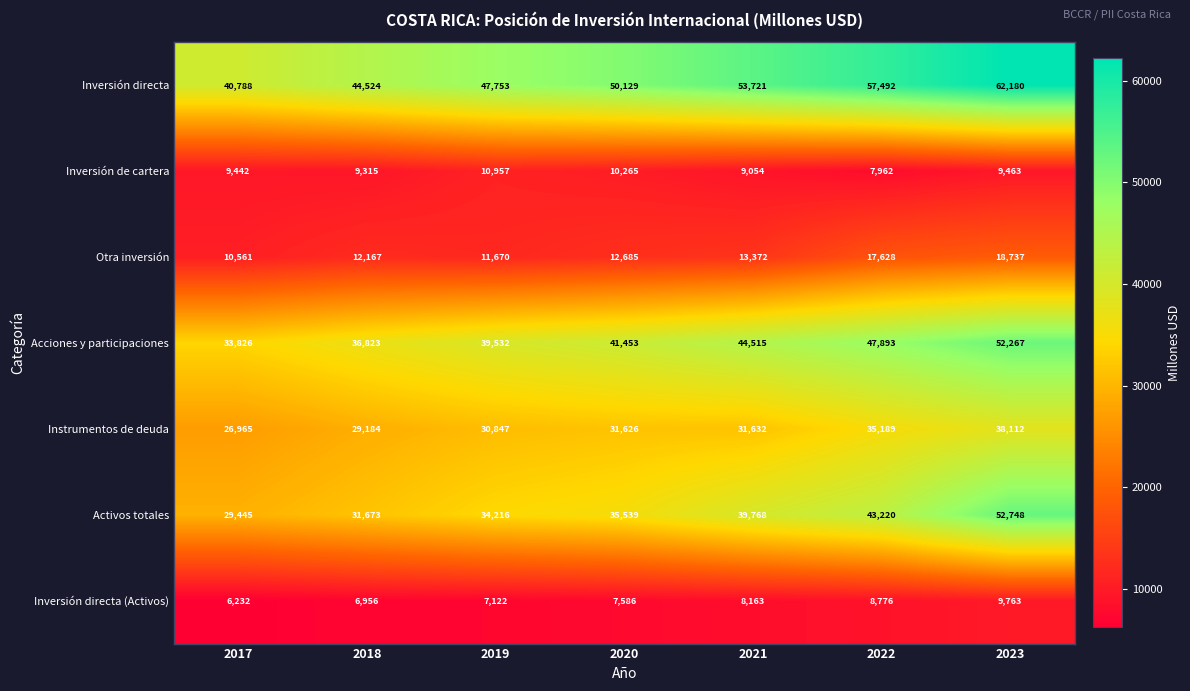

Read the Activos totales value at 2020, to the nearest 50.

35550